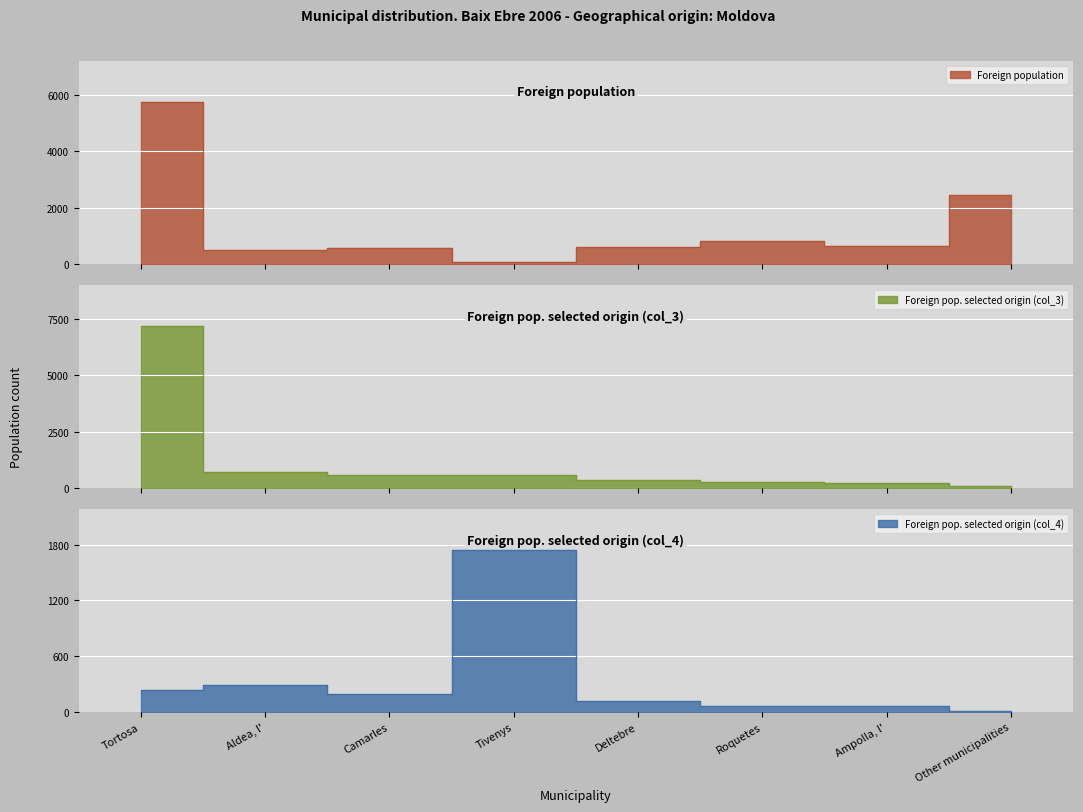

Where is Foreign population nearest to the value 2907?

Other municipalities